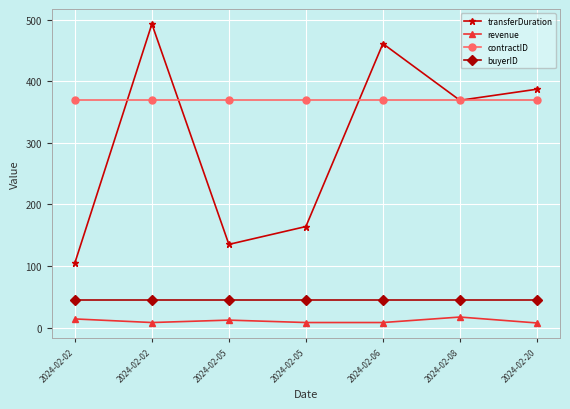

The buyerID series shows 45.0 at 2024-02-02. True or false?

True